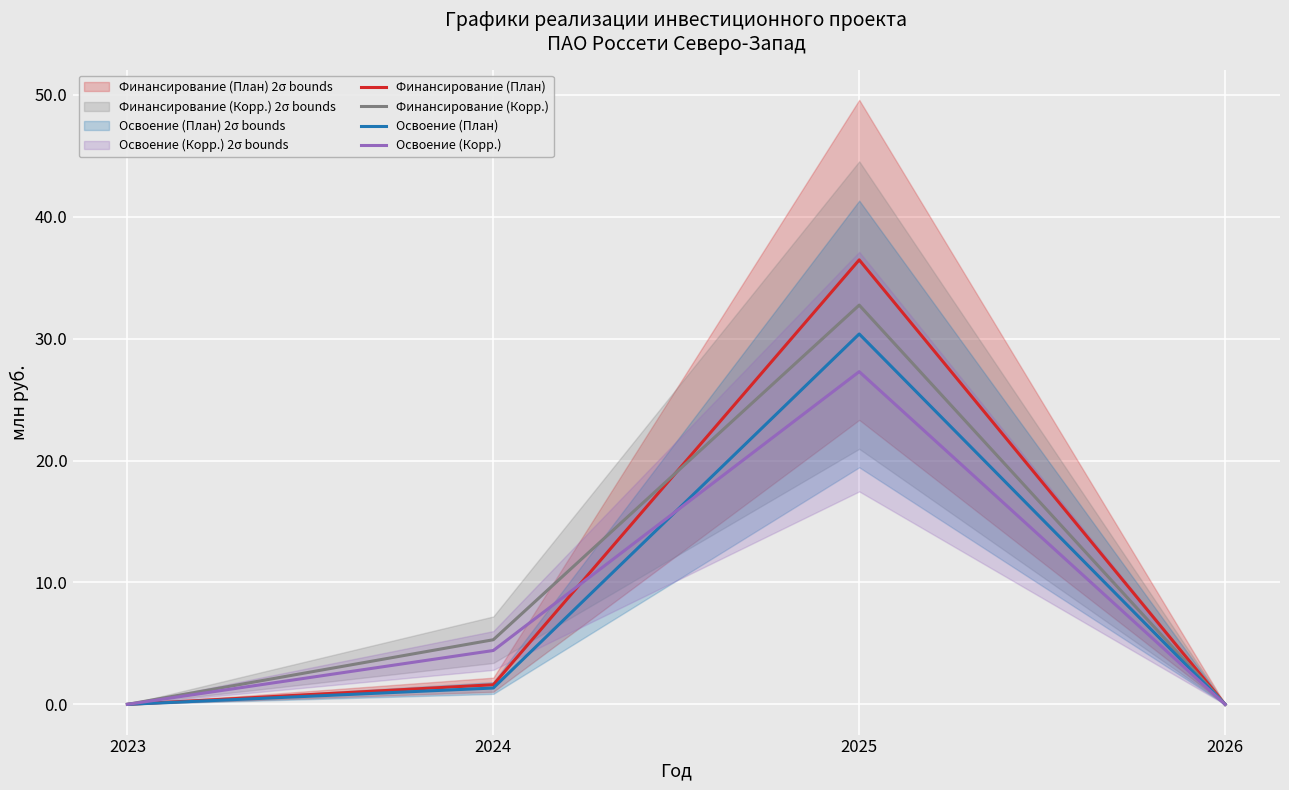

How many interior local peaks does the Освоение (Корр.) series have?

1